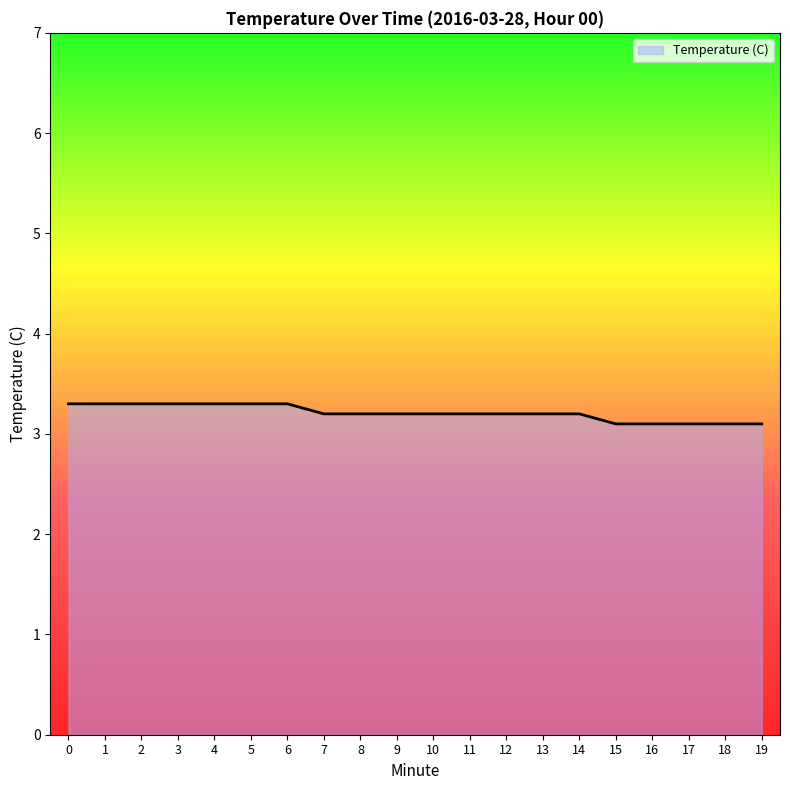

Reading left to right, transcribe all the data shown in this chart.

3.3	3.3	3.3	3.3	3.3	3.3	3.3	3.2	3.2	3.2	3.2	3.2	3.2	3.2	3.2	3.1	3.1	3.1	3.1	3.1